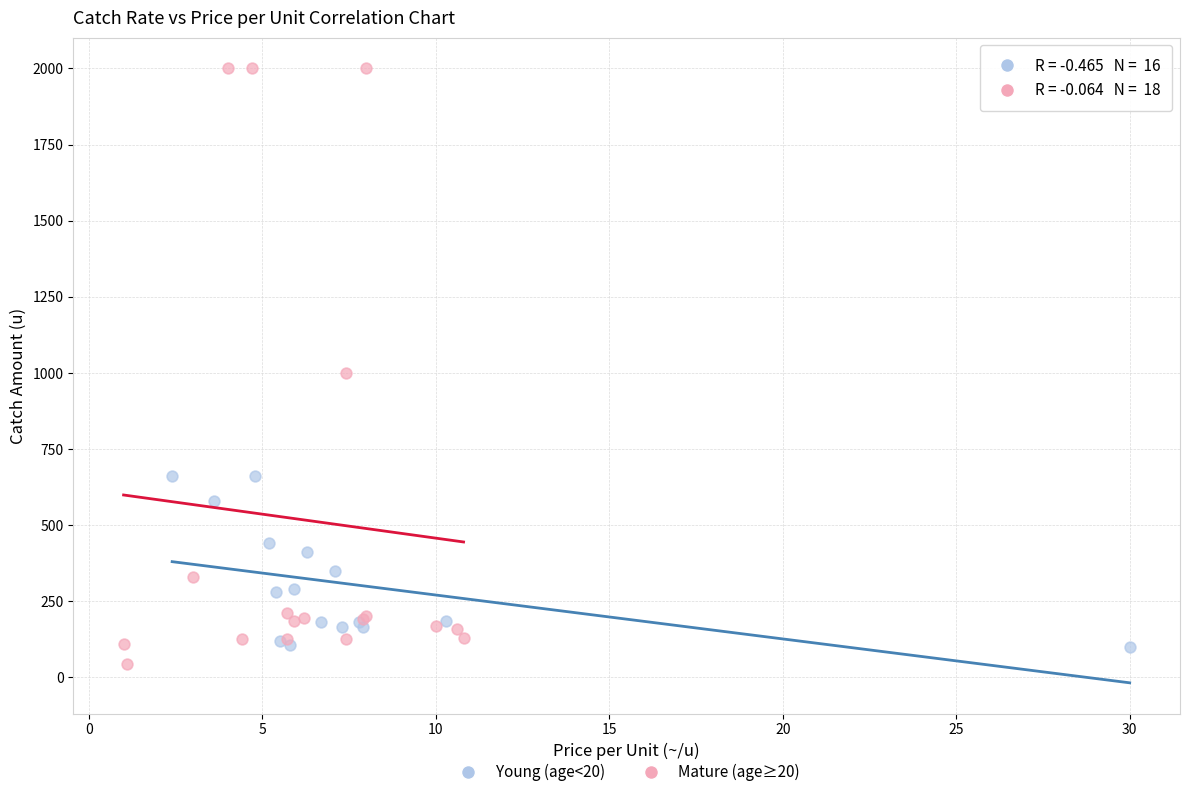

Which series contains the lowest Y value?

Mature (age≥20)